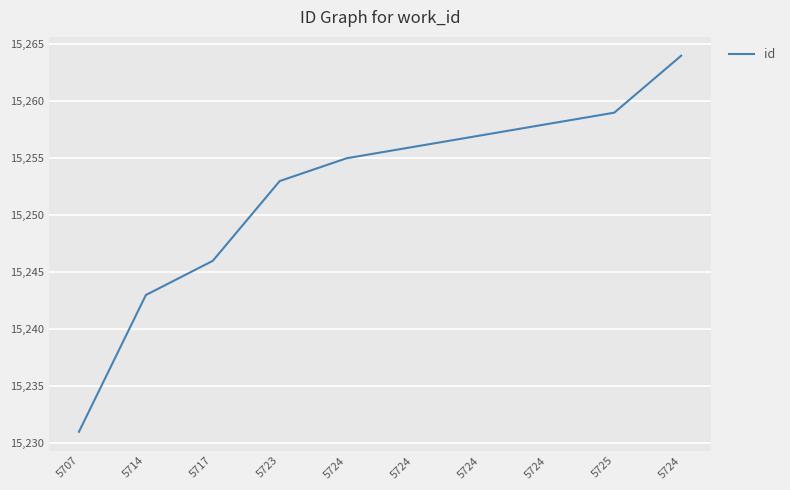

Is it true that the value at 5724 is 7195?

False